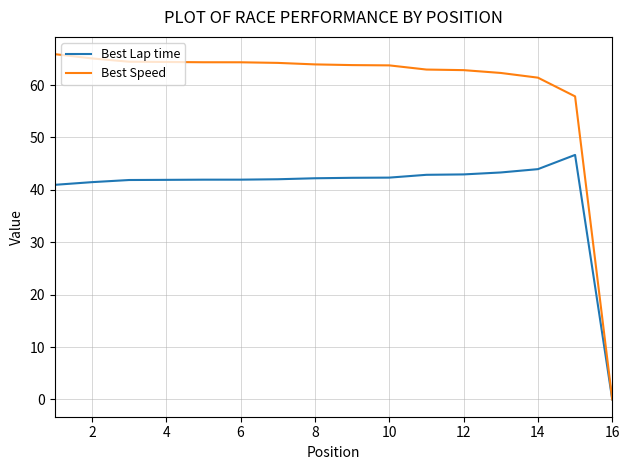

Rank the series by their average value, from highest to lowest.

Best Speed, Best Lap time